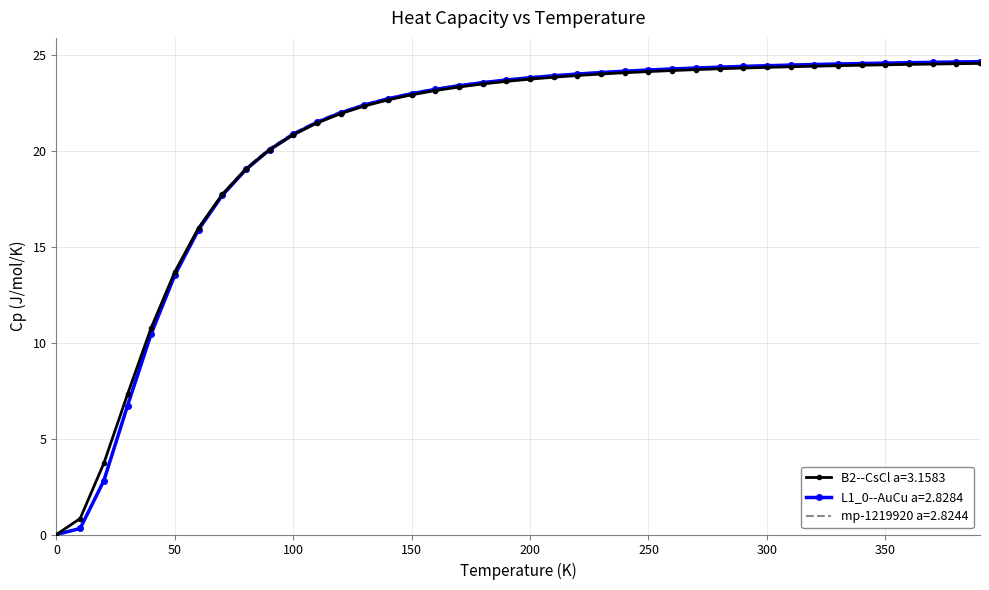

What is the maximum value for B2--CsCl a=3.1583?

24.5